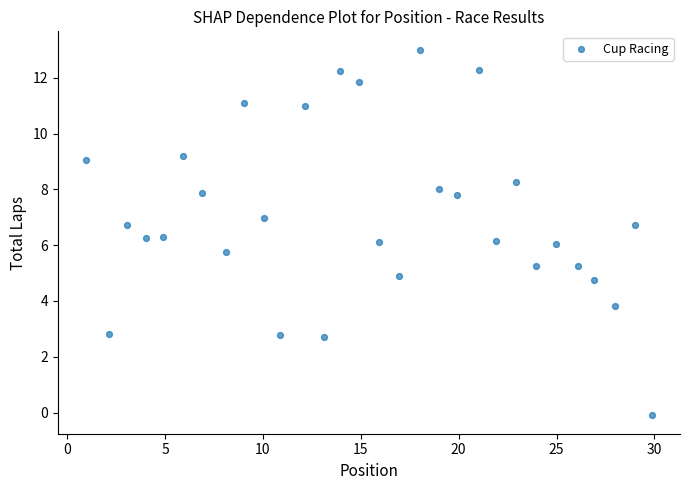

What is the range of X values (max minus min)?

28.9